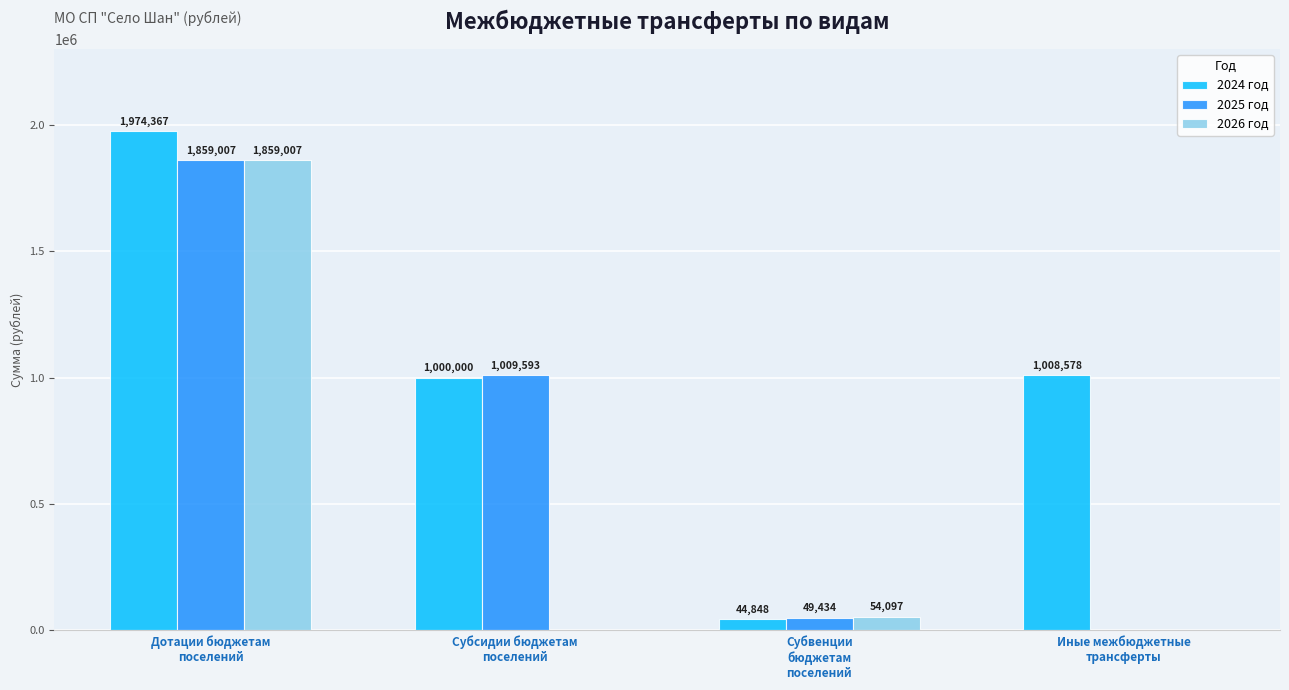

At which label does 2024 год first exceed 1008578?

Дотации бюджетам
поселений